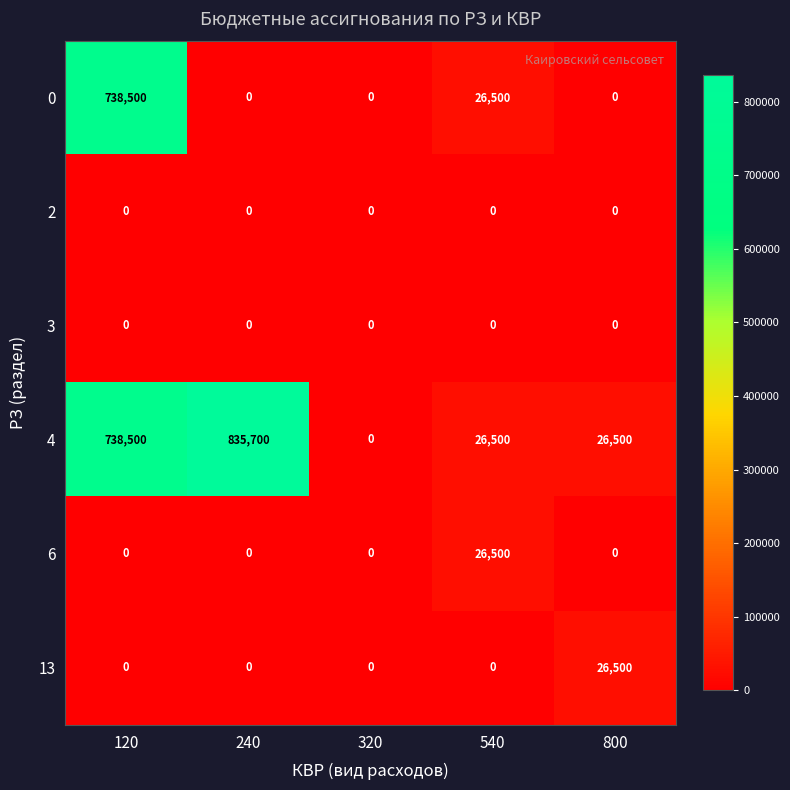

What is the spread (max minus min) of values at 120?

738500